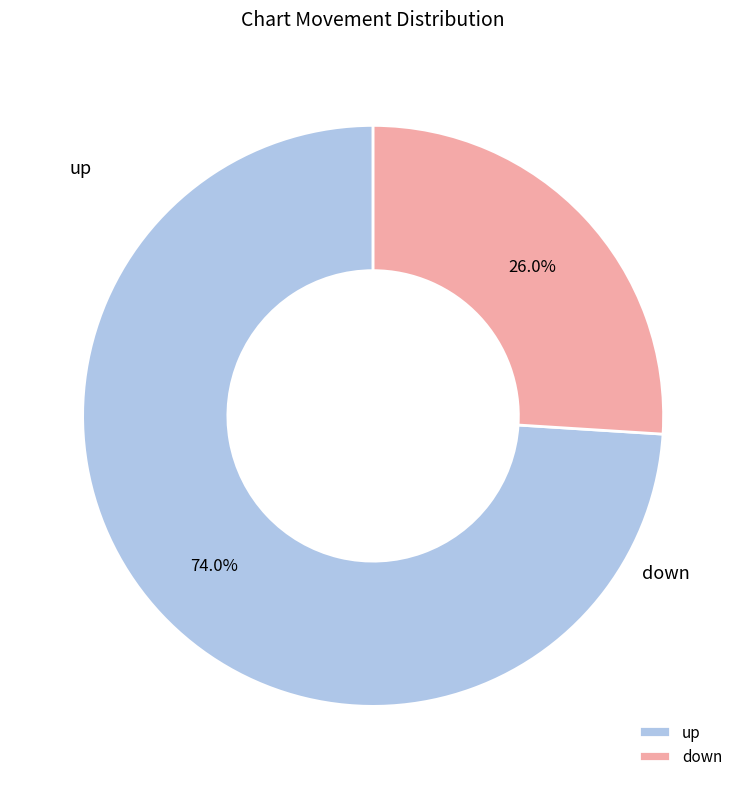

What is the change in value from up to down?

-48